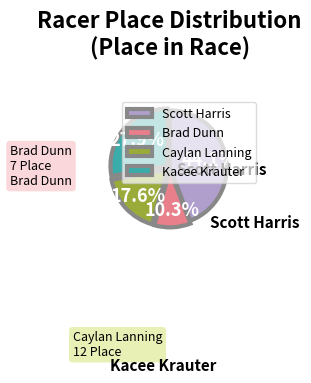

Does Scott Harris account for over 50% of the chart?

No